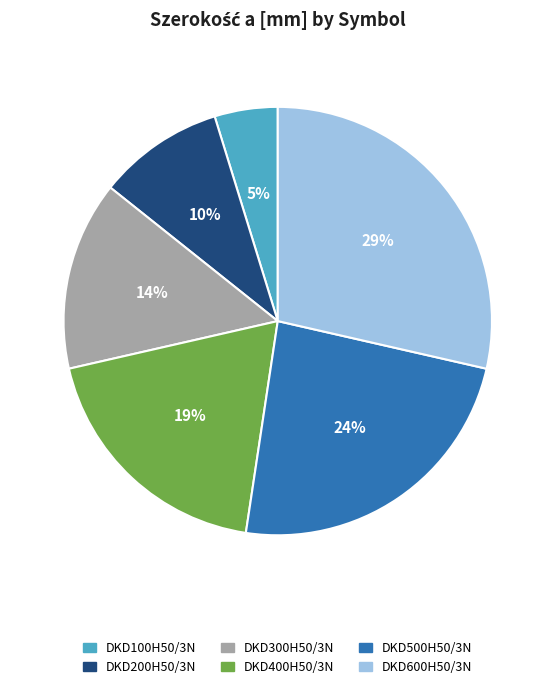

True or false: DKD400H50/3N accounts for 19% of the total.

True